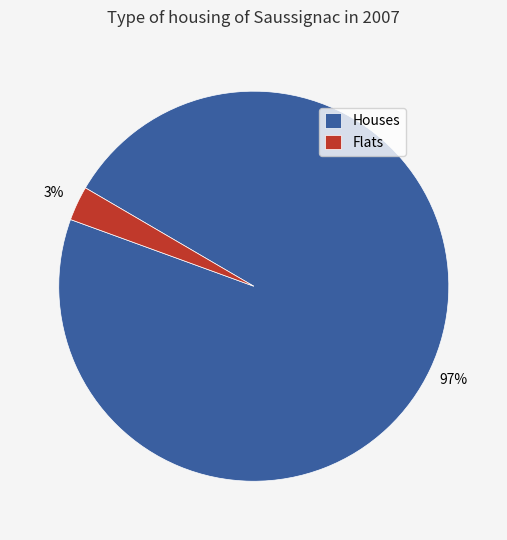

The Houses slice represents 97% of the pie. True or false?

True